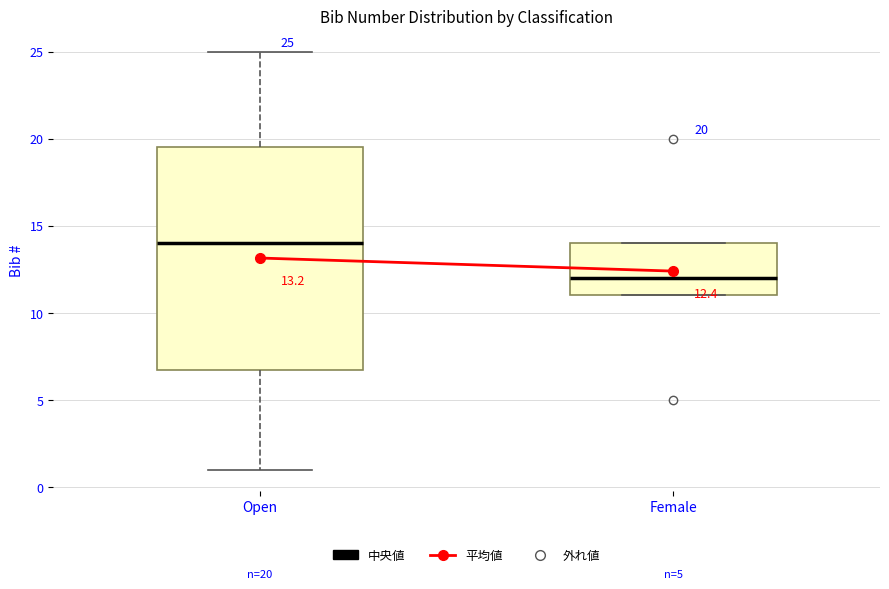

Which box has the highest median line?

Open